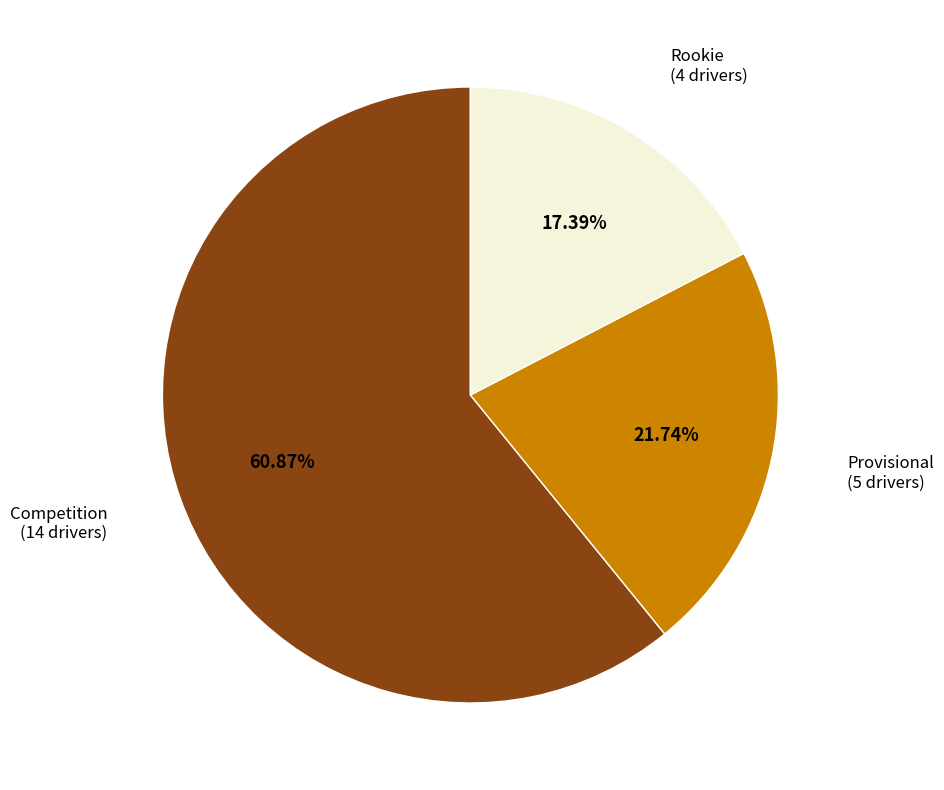

Is there a majority slice in this chart?

Yes